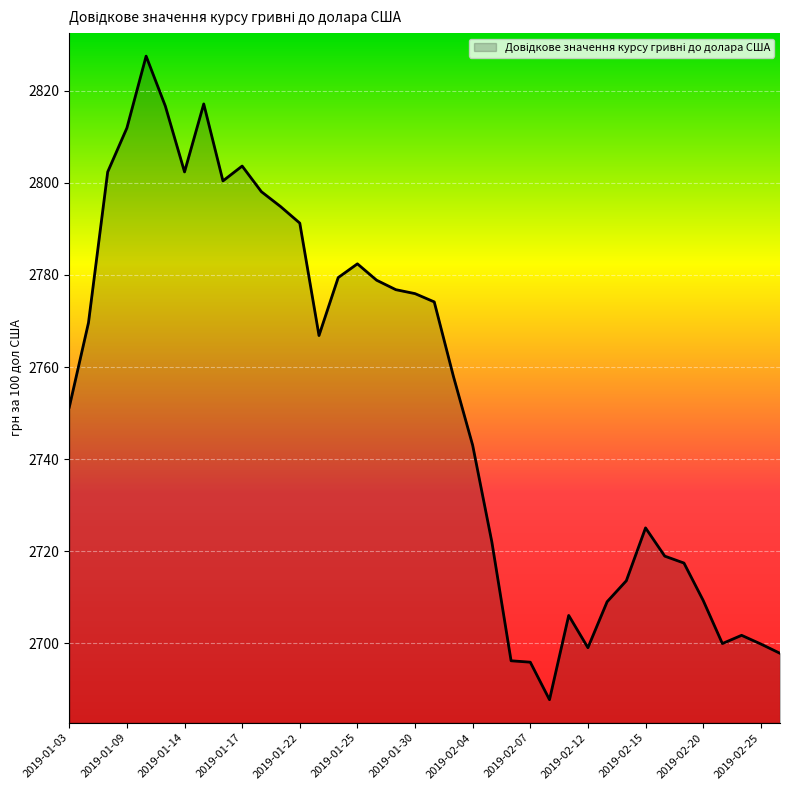

What is the difference between the maximum and minimum values?

139.8